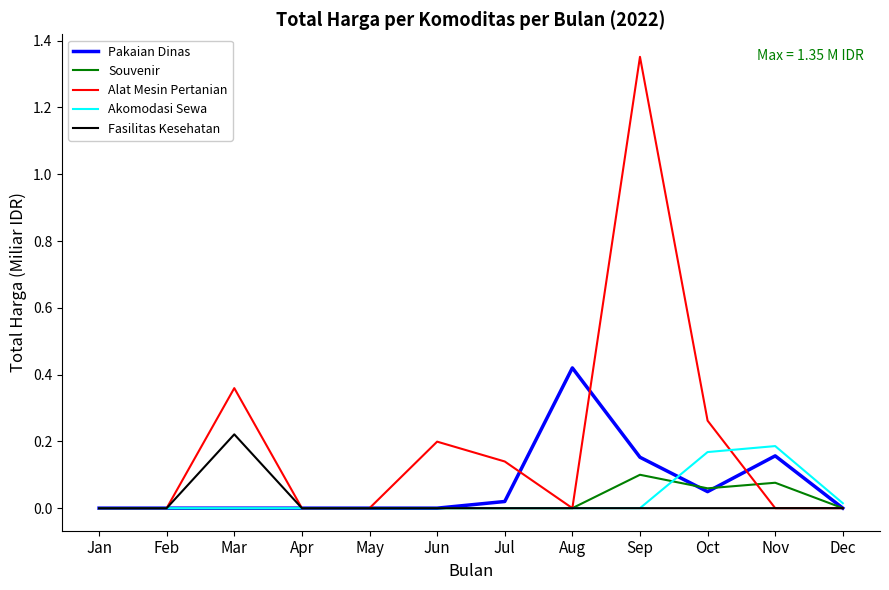

Which label corresponds to the largest value in the chart?

Sep